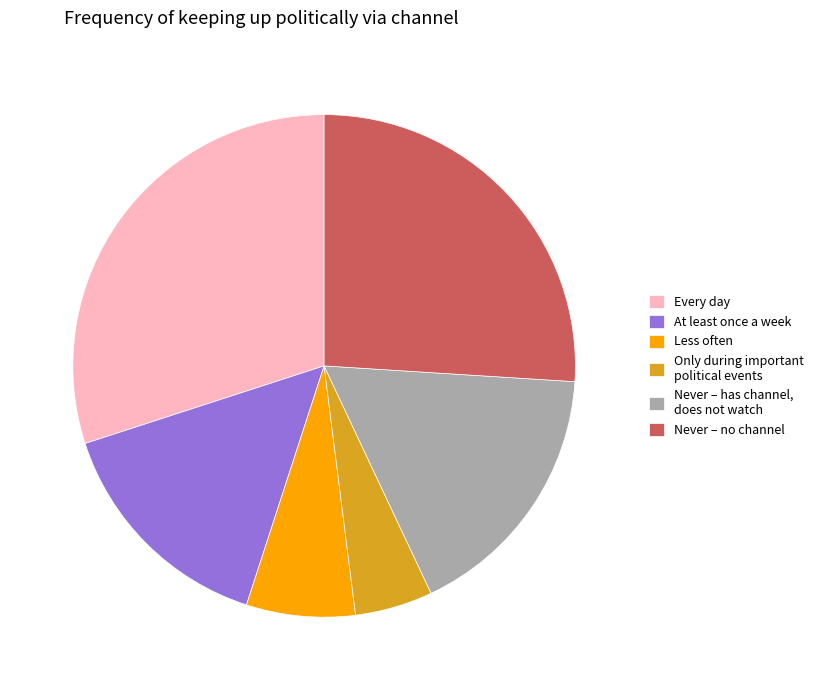

True or false: Only during important political events accounts for 5% of the total.

True